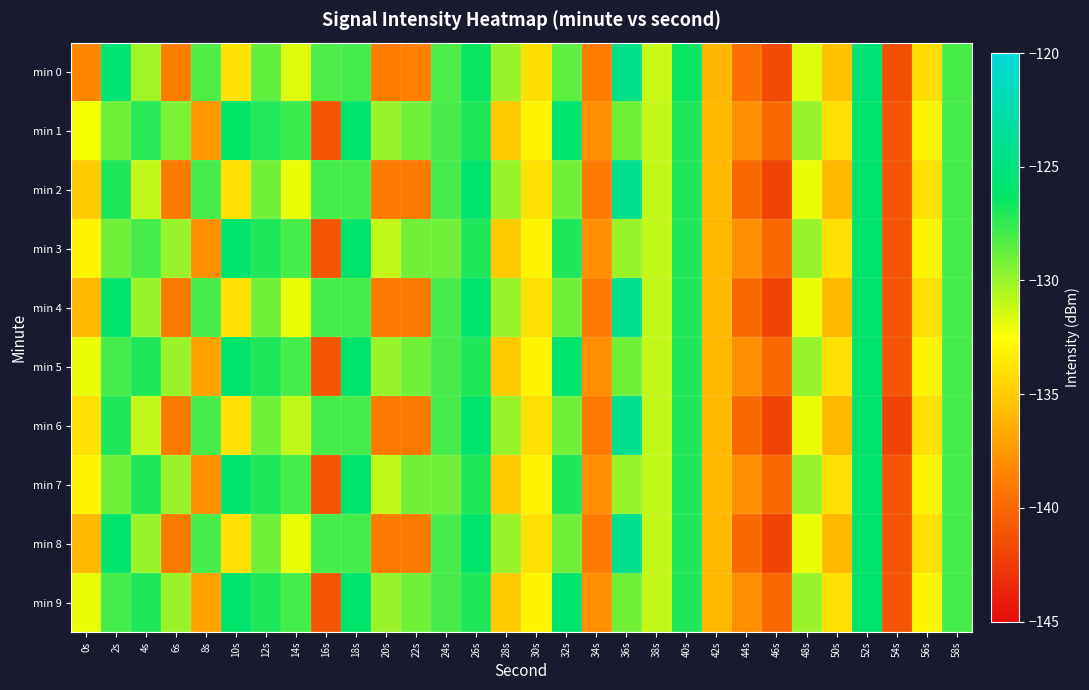

Reading right to left, transcribe all the data shown in this chart.

min 0: 58s=-128.0	56s=-134.0	54s=-141.4	52s=-125.5	50s=-135.5	48s=-131.6	46s=-141.6	44s=-139.6	42s=-136.0	40s=-126.5	38s=-131.1	36s=-124.3	34s=-138.9	32s=-128.6	30s=-134.1	28s=-130.0	26s=-126.5	24s=-128.1	22s=-138.7	20s=-138.8	18s=-128.0	16s=-128.1	14s=-131.7	12s=-128.6	10s=-133.8	8s=-128.2	6s=-138.8	4s=-130.2	2s=-125.5	0s=-138.3
min 1: 58s=-128.0	56s=-133.0	54s=-141.0	52s=-126.0	50s=-134.0	48s=-130.0	46s=-140.0	44s=-138.0	42s=-136.0	40s=-127.0	38s=-131.0	36s=-129.0	34s=-138.0	32s=-126.0	30s=-133.0	28s=-135.0	26s=-127.0	24s=-128.0	22s=-129.0	20s=-130.0	18s=-125.9	16s=-141.1	14s=-127.7	12s=-127.1	10s=-126.2	8s=-137.5	6s=-129.2	4s=-127.2	2s=-129.0	0s=-132.3
min 2: 58s=-128.0	56s=-134.0	54s=-141.0	52s=-126.0	50s=-136.0	48s=-132.0	46s=-142.0	44s=-140.0	42s=-136.0	40s=-127.0	38s=-131.0	36s=-124.0	34s=-139.0	32s=-129.0	30s=-134.0	28s=-130.0	26s=-126.0	24s=-128.0	22s=-139.0	20s=-139.0	18s=-128.0	16s=-128.0	14s=-132.0	12s=-129.0	10s=-134.0	8s=-128.0	6s=-139.0	4s=-131.0	2s=-127.0	0s=-135.0
min 3: 58s=-128.0	56s=-133.0	54s=-141.0	52s=-126.0	50s=-134.0	48s=-130.0	46s=-140.0	44s=-138.0	42s=-136.0	40s=-127.0	38s=-131.0	36s=-130.0	34s=-138.0	32s=-127.0	30s=-133.0	28s=-135.0	26s=-127.0	24s=-129.0	22s=-129.0	20s=-131.0	18s=-126.0	16s=-141.0	14s=-128.0	12s=-127.0	10s=-126.0	8s=-138.0	6s=-130.0	4s=-128.0	2s=-129.0	0s=-133.0
min 4: 58s=-128.0	56s=-134.0	54s=-141.0	52s=-126.0	50s=-136.0	48s=-132.0	46s=-142.0	44s=-140.0	42s=-136.0	40s=-127.0	38s=-131.0	36s=-124.0	34s=-139.0	32s=-129.0	30s=-134.0	28s=-130.0	26s=-126.0	24s=-128.0	22s=-139.0	20s=-139.0	18s=-128.0	16s=-128.0	14s=-132.0	12s=-129.0	10s=-134.0	8s=-128.0	6s=-139.0	4s=-130.0	2s=-126.0	0s=-136.0
min 5: 58s=-128.0	56s=-133.0	54s=-141.0	52s=-126.0	50s=-134.0	48s=-130.0	46s=-140.0	44s=-138.0	42s=-136.0	40s=-127.0	38s=-131.0	36s=-129.0	34s=-138.0	32s=-126.0	30s=-133.0	28s=-135.0	26s=-127.0	24s=-128.0	22s=-129.0	20s=-130.0	18s=-126.0	16s=-141.0	14s=-128.0	12s=-127.0	10s=-126.0	8s=-137.0	6s=-130.0	4s=-127.0	2s=-128.0	0s=-132.0
min 6: 58s=-128.0	56s=-134.0	54s=-142.0	52s=-126.0	50s=-136.0	48s=-132.0	46s=-142.0	44s=-140.0	42s=-136.0	40s=-127.0	38s=-131.0	36s=-124.0	34s=-139.0	32s=-129.0	30s=-134.0	28s=-130.0	26s=-126.0	24s=-128.0	22s=-139.0	20s=-139.0	18s=-128.0	16s=-128.0	14s=-131.0	12s=-129.0	10s=-134.0	8s=-128.0	6s=-139.0	4s=-131.0	2s=-127.0	0s=-134.0
min 7: 58s=-128.0	56s=-133.0	54s=-141.0	52s=-126.0	50s=-134.0	48s=-130.0	46s=-140.0	44s=-138.0	42s=-136.0	40s=-127.0	38s=-131.0	36s=-130.0	34s=-138.0	32s=-127.0	30s=-133.0	28s=-135.0	26s=-127.0	24s=-129.0	22s=-129.0	20s=-131.0	18s=-126.0	16s=-141.0	14s=-128.0	12s=-127.0	10s=-126.0	8s=-138.0	6s=-130.0	4s=-127.0	2s=-129.0	0s=-133.0
min 8: 58s=-128.0	56s=-134.0	54s=-141.0	52s=-126.0	50s=-136.0	48s=-132.0	46s=-142.0	44s=-140.0	42s=-136.0	40s=-127.0	38s=-131.0	36s=-124.0	34s=-139.0	32s=-129.0	30s=-134.0	28s=-130.0	26s=-126.0	24s=-128.0	22s=-139.0	20s=-139.0	18s=-128.0	16s=-128.0	14s=-132.0	12s=-129.0	10s=-134.0	8s=-128.0	6s=-139.0	4s=-130.0	2s=-126.0	0s=-136.0
min 9: 58s=-128.0	56s=-133.0	54s=-141.0	52s=-126.0	50s=-134.0	48s=-130.0	46s=-140.0	44s=-138.0	42s=-136.0	40s=-127.0	38s=-131.0	36s=-129.0	34s=-138.0	32s=-126.0	30s=-133.0	28s=-135.0	26s=-127.0	24s=-128.0	22s=-129.0	20s=-130.0	18s=-126.0	16s=-141.0	14s=-128.0	12s=-127.0	10s=-126.0	8s=-137.0	6s=-130.0	4s=-127.0	2s=-128.0	0s=-132.0